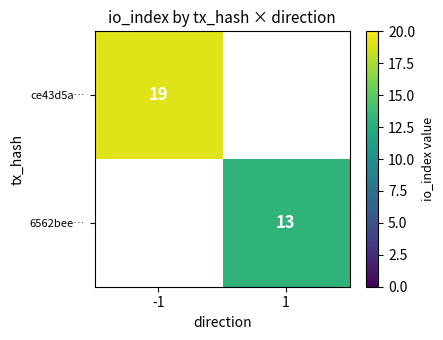

The value of ce43d5a… at -1 is 32. True or false?

False